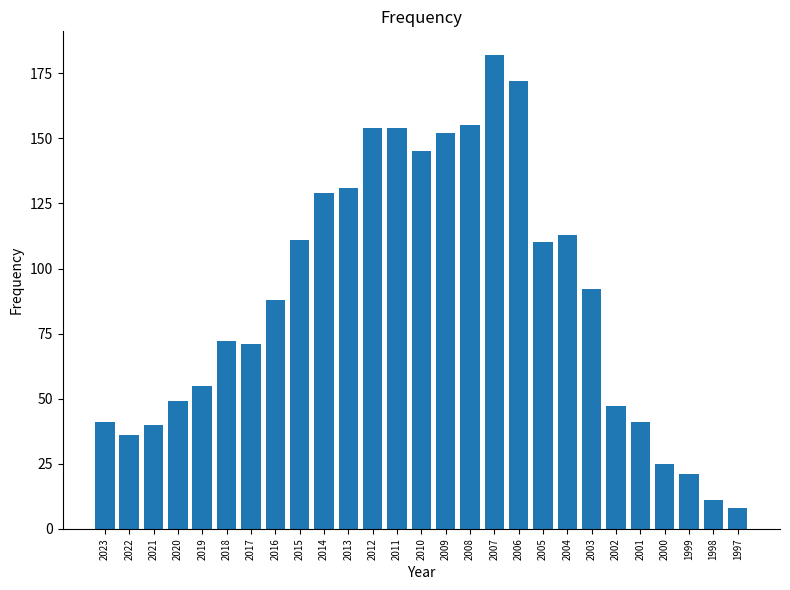

What is the change in value from 2014 to 2011?

+25